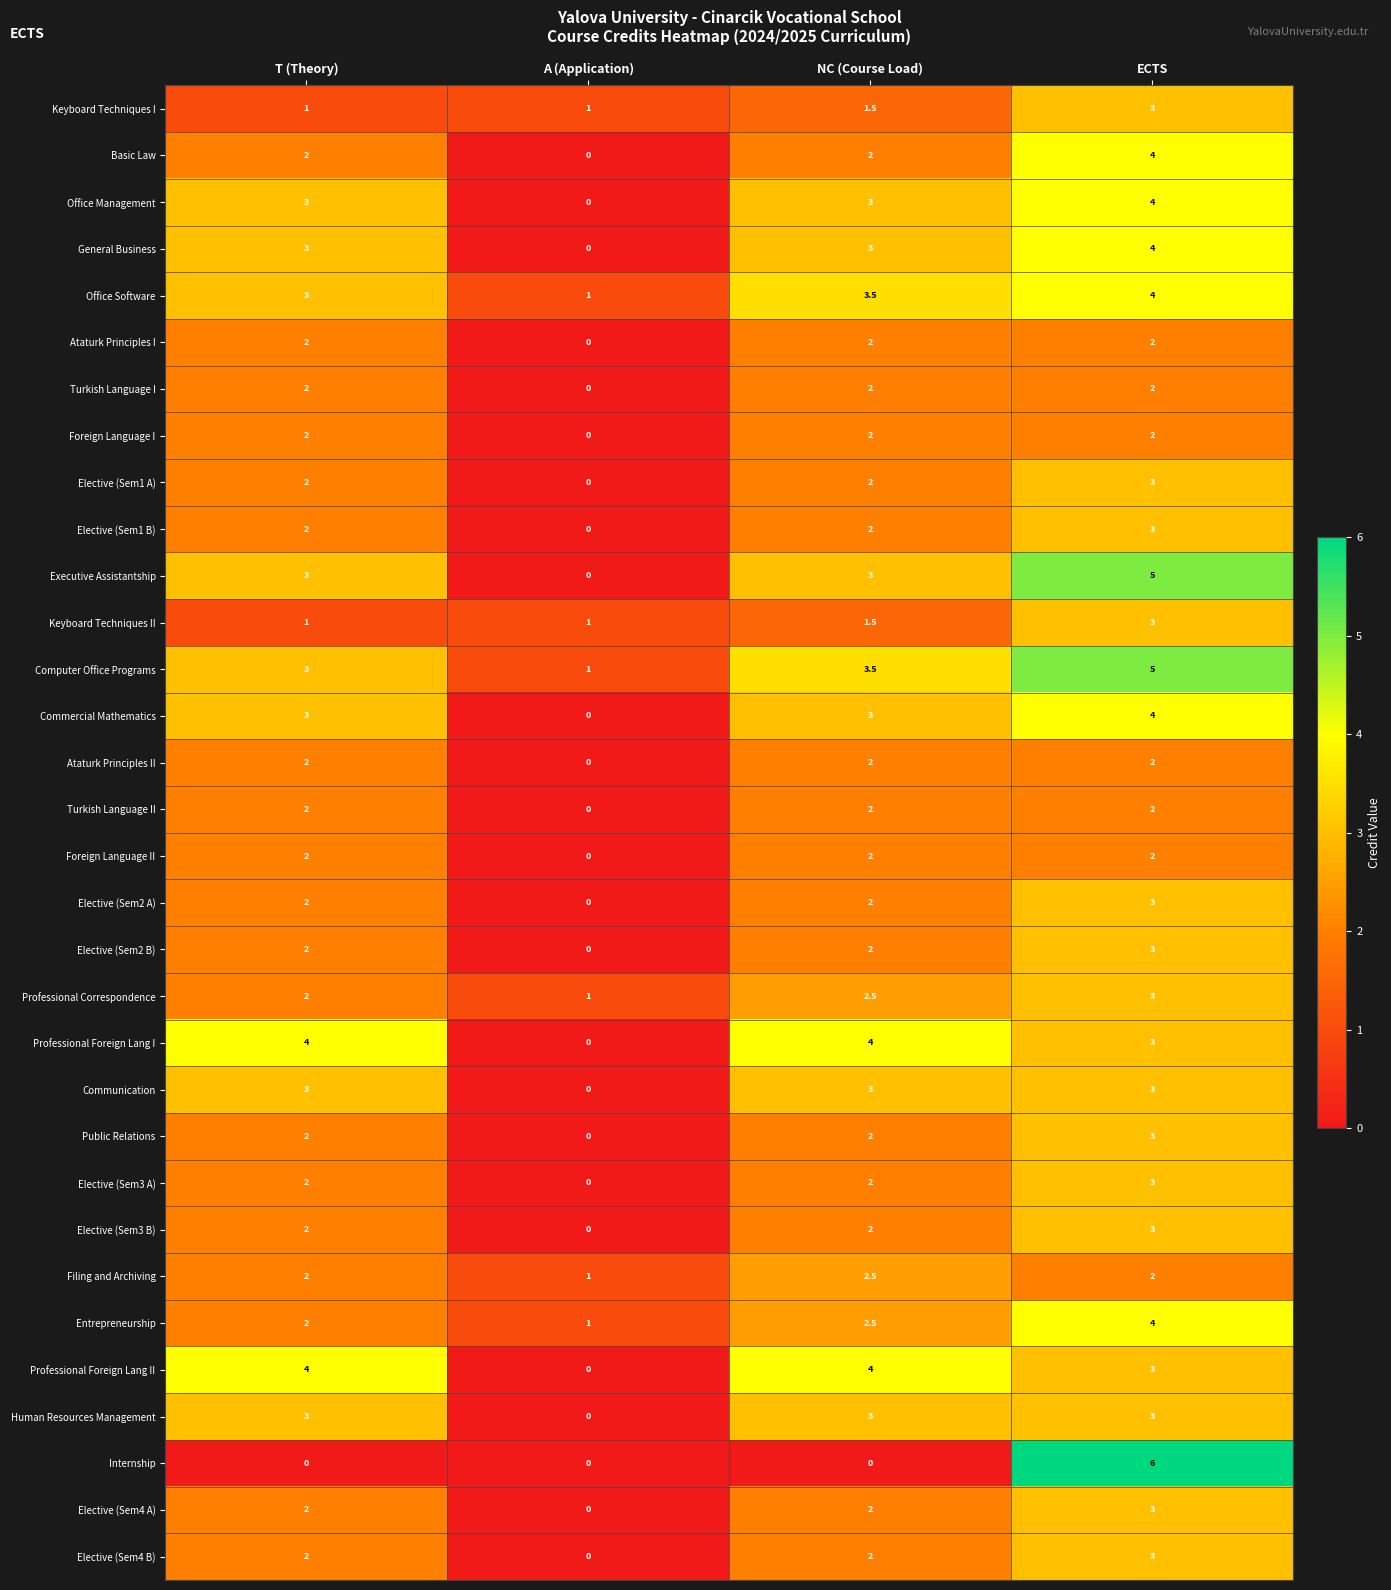

How many distinct data groups are displayed?

32